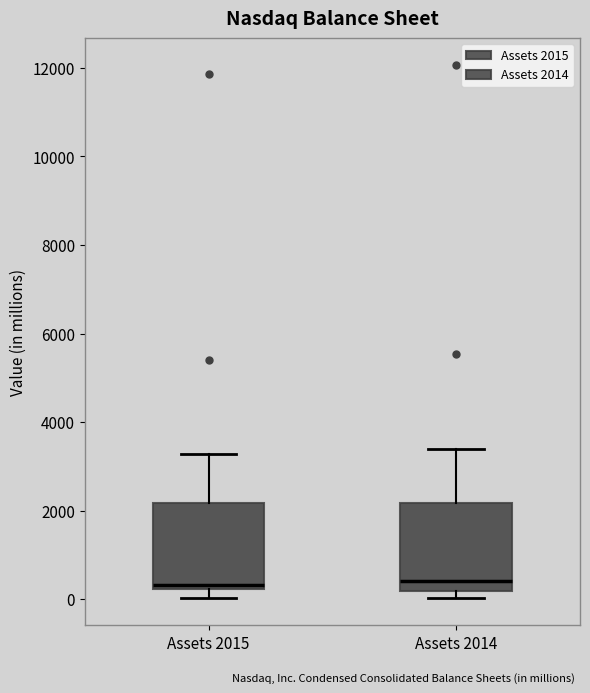

Reading left to right, read every box against the y-axis: the position of its median line, the range the box covers, and the ends of its whiskers. The values are not printed on the chart, so give them approximately, as read against the axis.

Assets 2015: median 400, box 200 to 2200, whiskers 0 to 3200
Assets 2014: median 400, box 200 to 2200, whiskers 0 to 3400